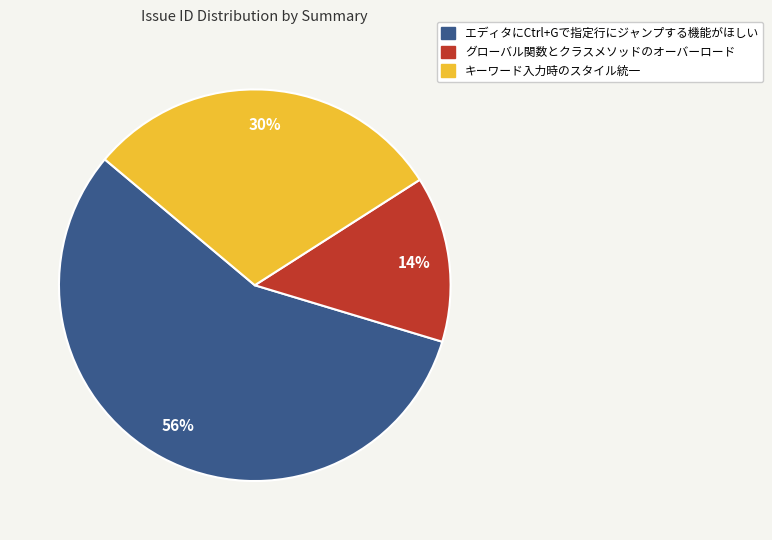

Rank the categories by value from highest to lowest.

エディタにCtrl+Gで指定行にジャンプする機能がほしい, キーワード入力時のスタイル統一, グローバル関数とクラスメソッドのオーバーロード